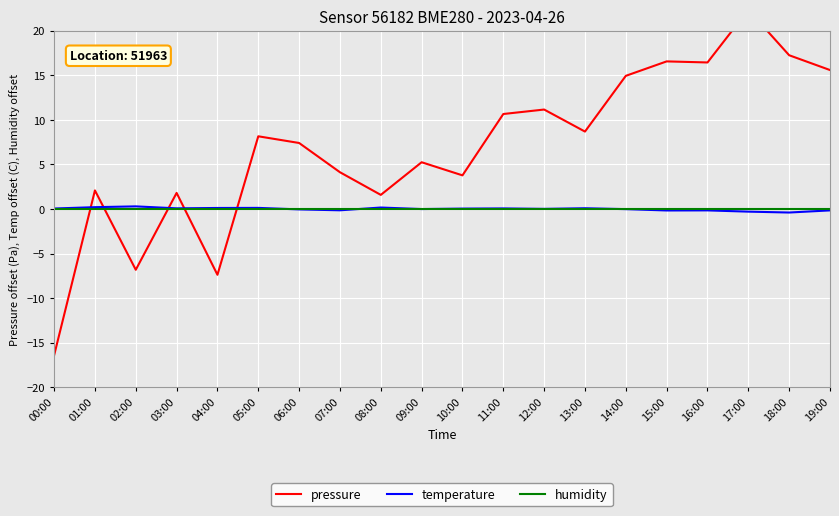

At which category does temperature reach its first local peak?

02:00